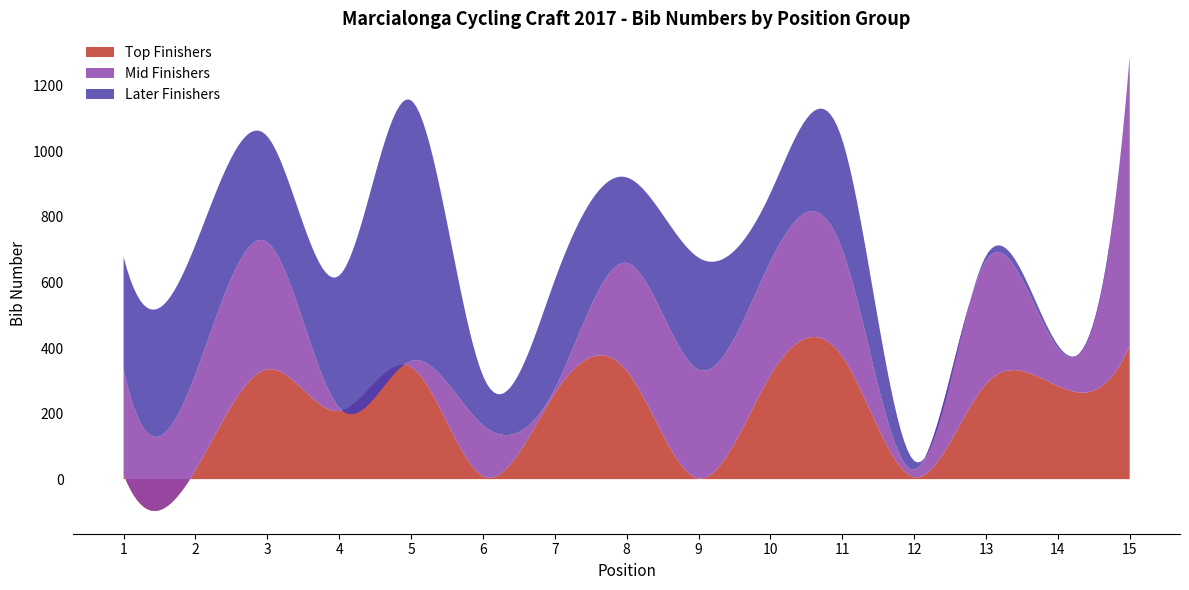

Reading left to right, extract all data points from this chart.

Top Finishers: 1=14	2=27	3=335	4=208	5=342	6=9	7=261	8=331	9=2	10=316	11=374	12=6	13=290	14=284	15=407
Mid Finishers: 1=321	2=293	3=388	4=10	5=19	6=156	7=15	8=329	9=332	10=348	11=327	12=23	13=377	14=116	15=882
Later Finishers: 1=343	2=395	3=323	4=403	5=795	6=151	7=331	8=261	9=342	10=208	11=335	12=27	13=14	14=9	15=2